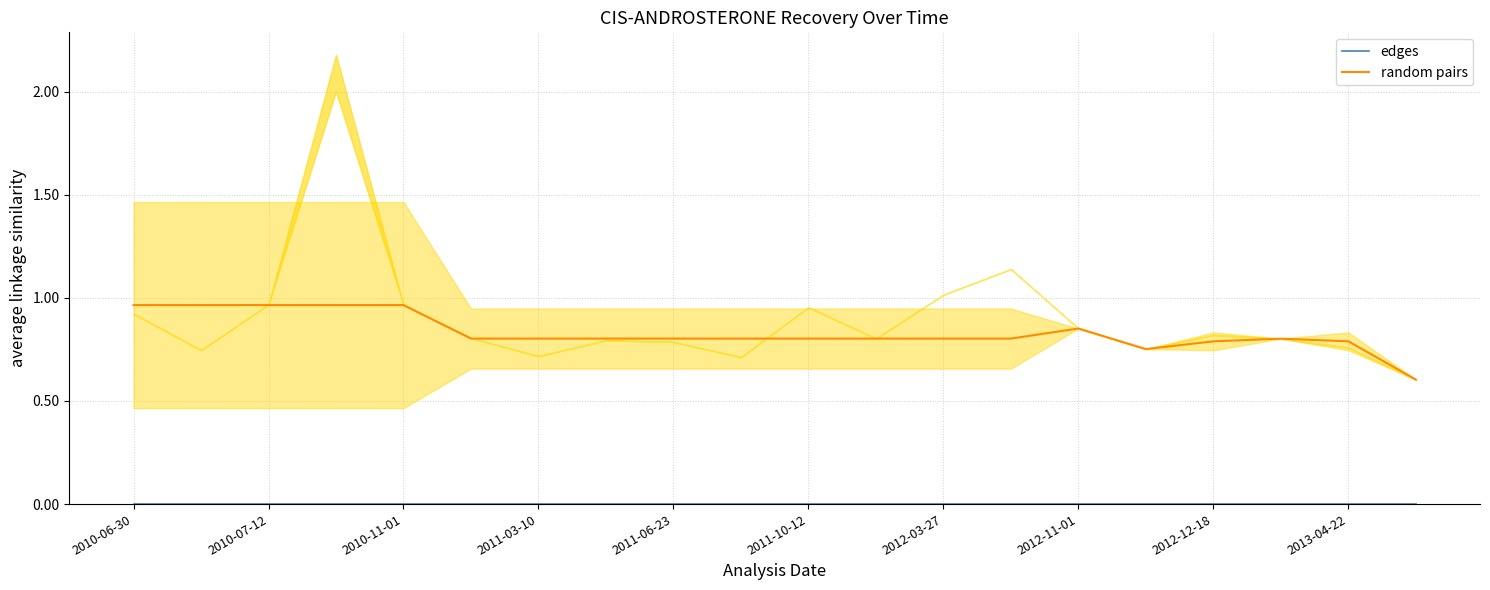

At 15, list the series in order from smallest to largest.

edges, random pairs